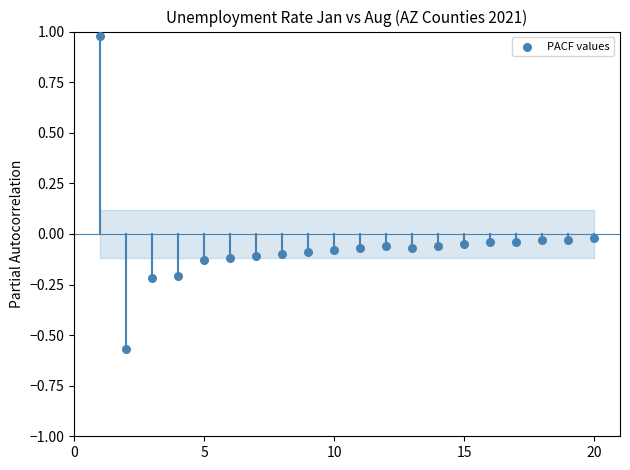

What is the range of X values (max minus min)?

19.0